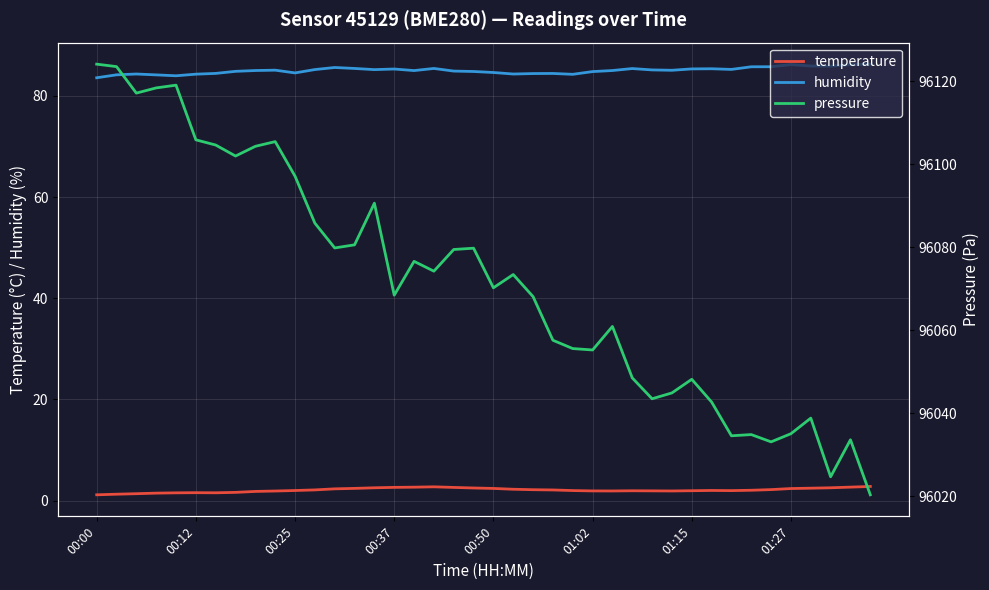

What is the minimum value for humidity?

83.6